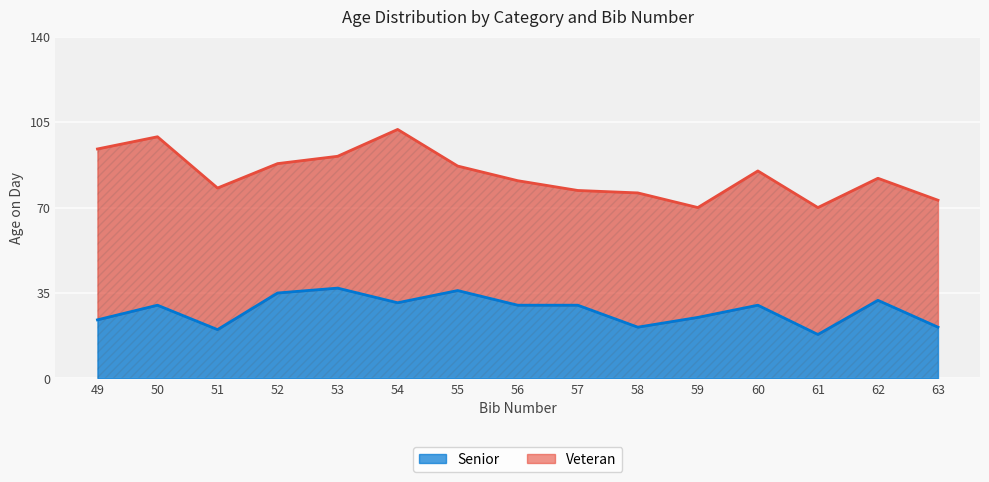

What is the difference between the second highest and minimum values?

18